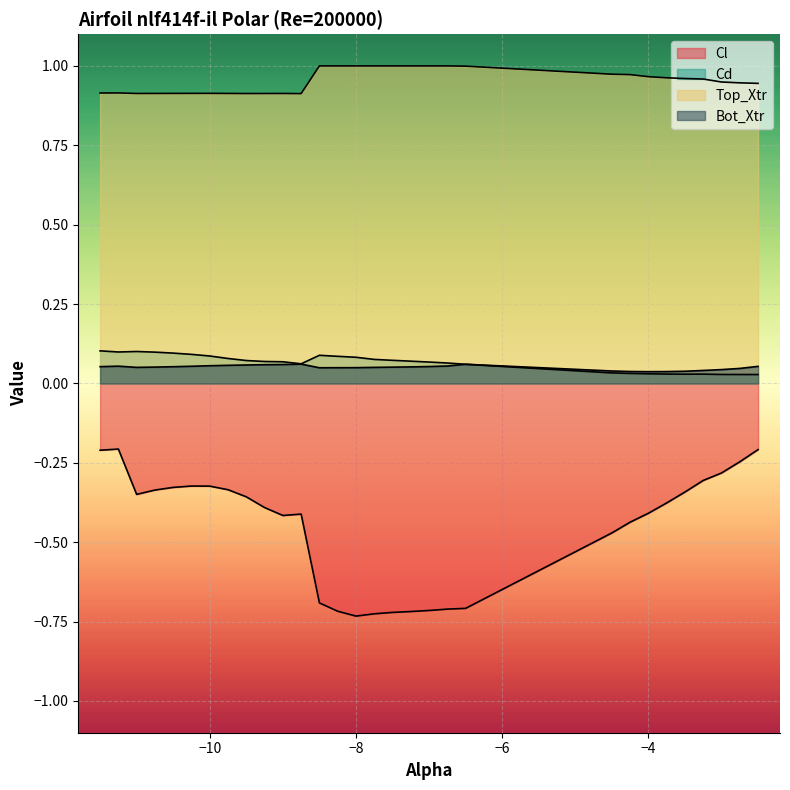

Which series changed the most between -7.25 and -3.75?

Cl